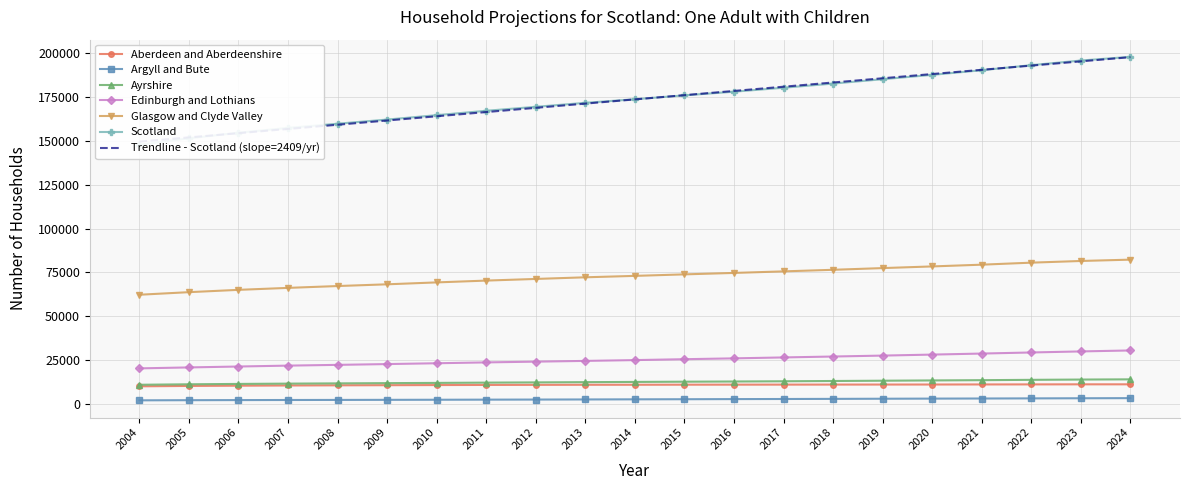

What is the difference between the Argyll and Bute values at 2021 and 2019?

130